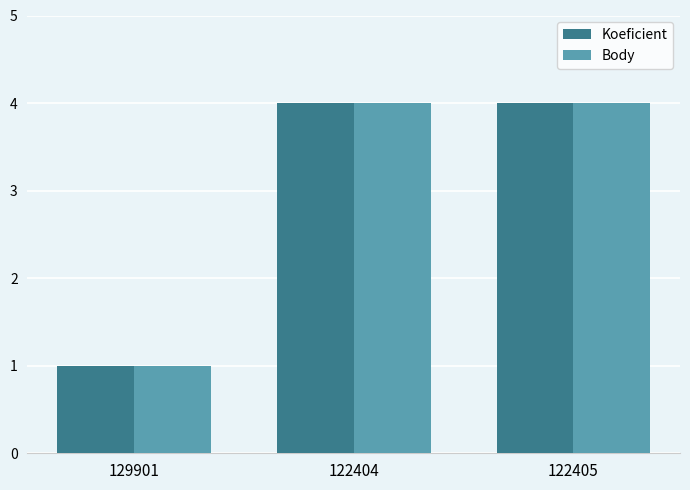

What are all the series names shown in the legend?

Koeficient, Body